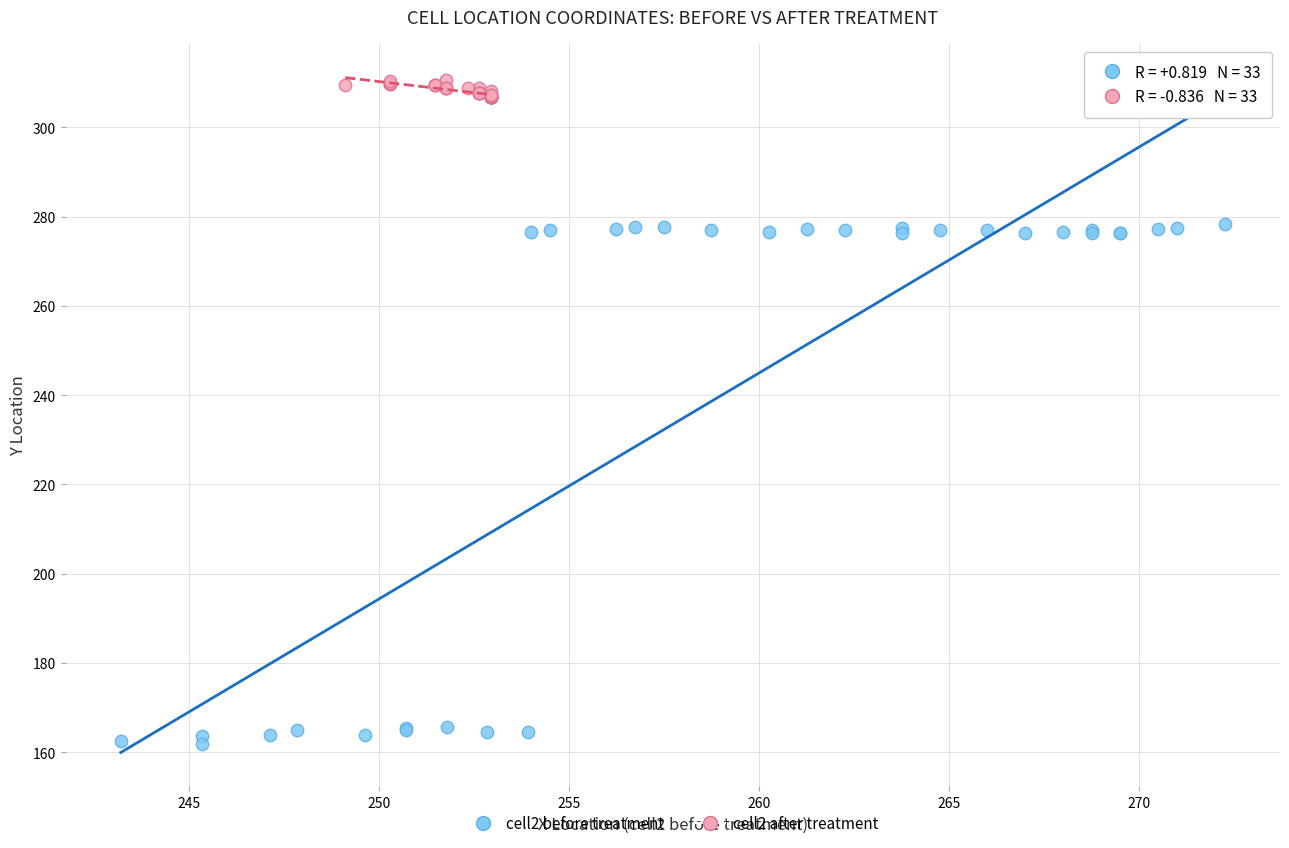

What are all the series names shown in the legend?

cell2 before treatment, cell2 after treatment